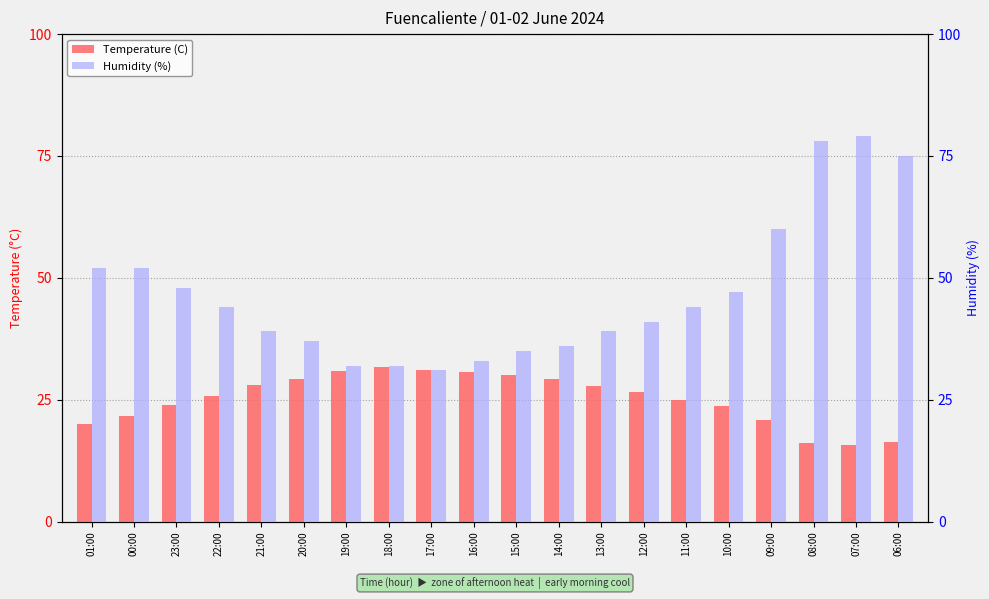

At 23:00, list the series in order from smallest to largest.

Temperature (C), Humidity (%)